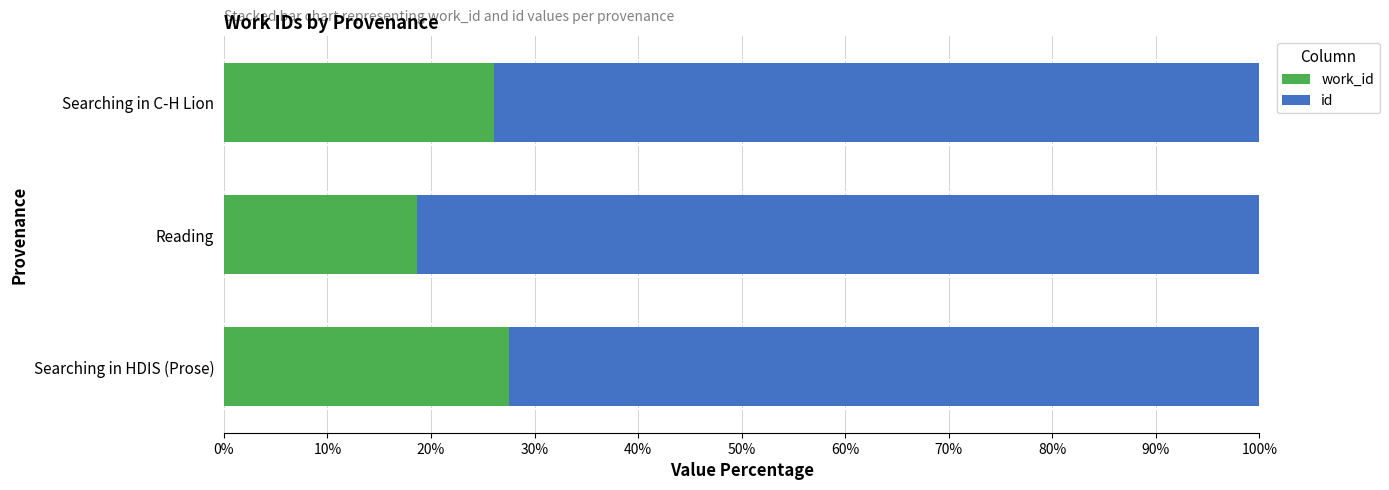

How many distinct data groups are displayed?

2